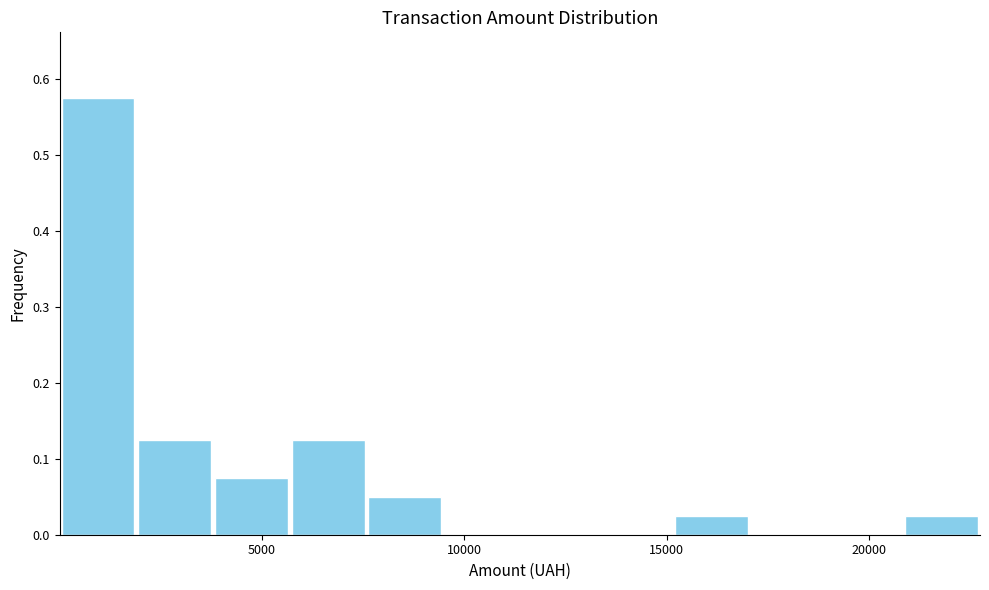

Around what value on the x-axis is the tallest bar? Give the approximate position of its centre, as read against the axis.

1000